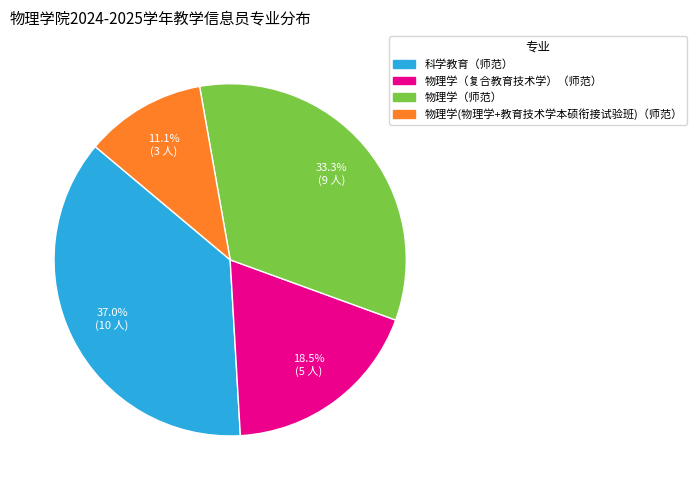

Rank the categories by value from lowest to highest.

物理学(物理学+教育技术学本硕衔接试验班)（师范）, 物理学（复合教育技术学）（师范）, 物理学（师范）, 科学教育（师范）